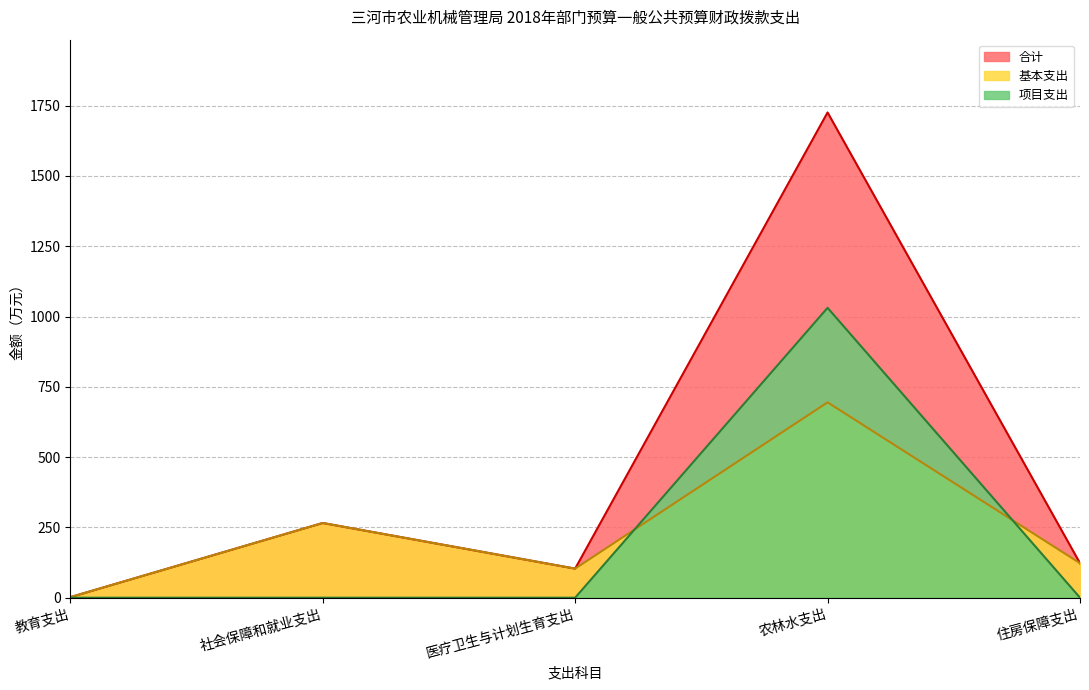

Rank the series by their maximum value, from highest to lowest.

合计, 项目支出, 基本支出